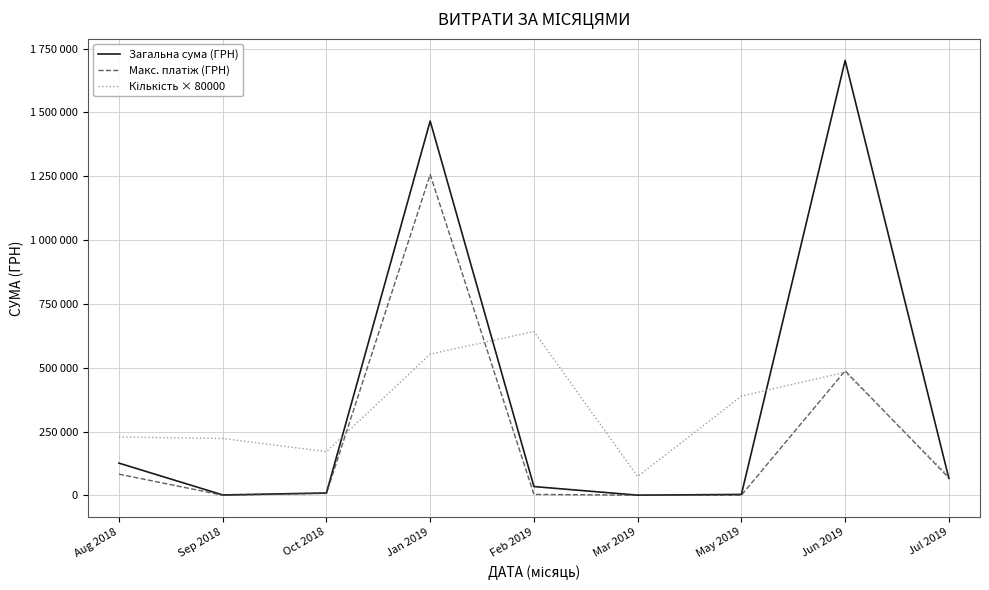

How many times do Кількість × 80000 and Загальна сума (ГРН) cross each other?

4